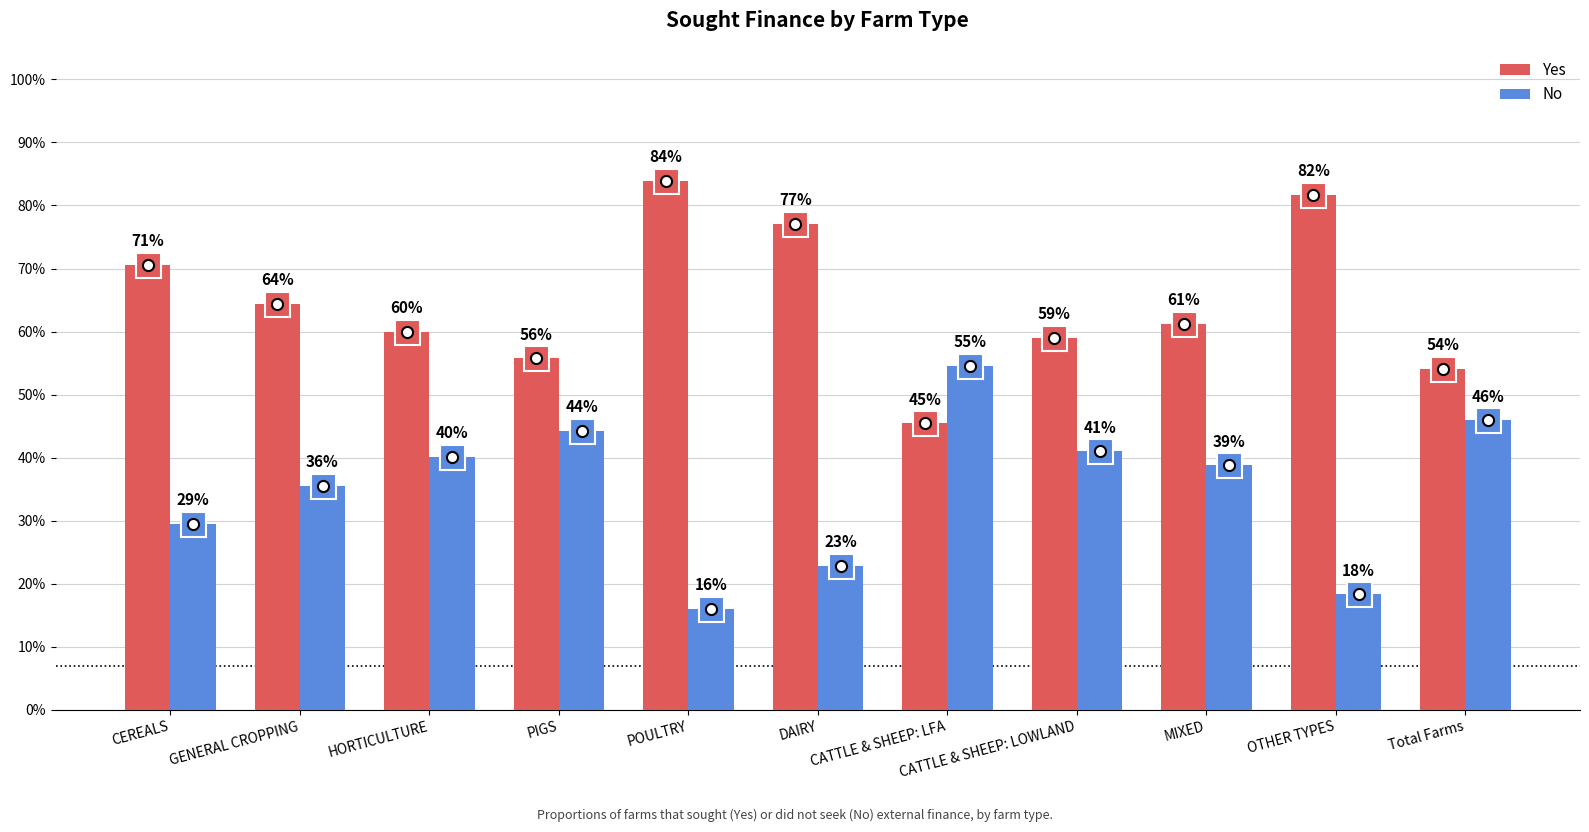

Does the chart contain stacked bars?

No